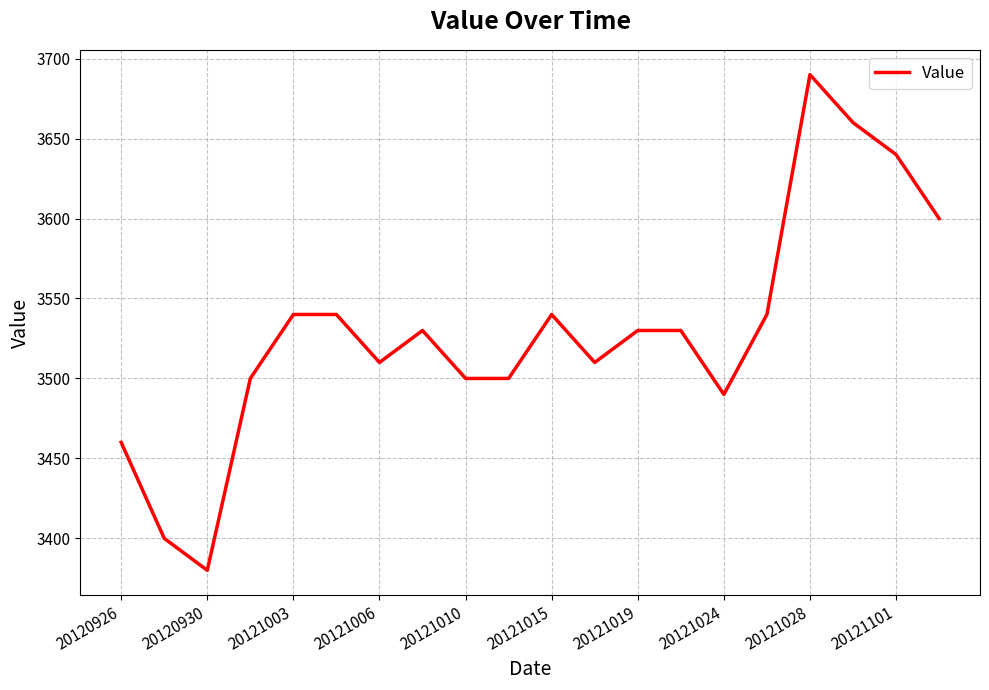

What is the minimum value shown in the chart?

3380